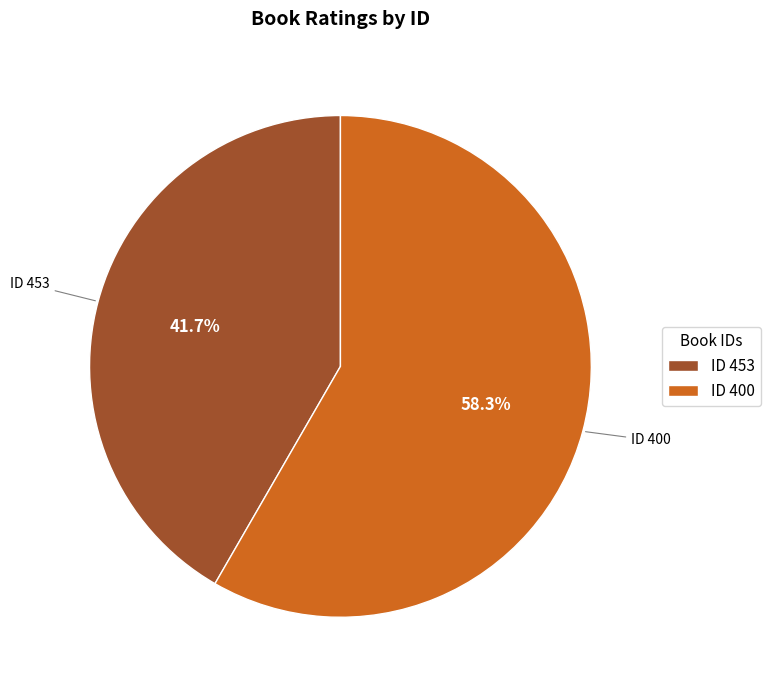

Which category accounts for the majority?

ID 400